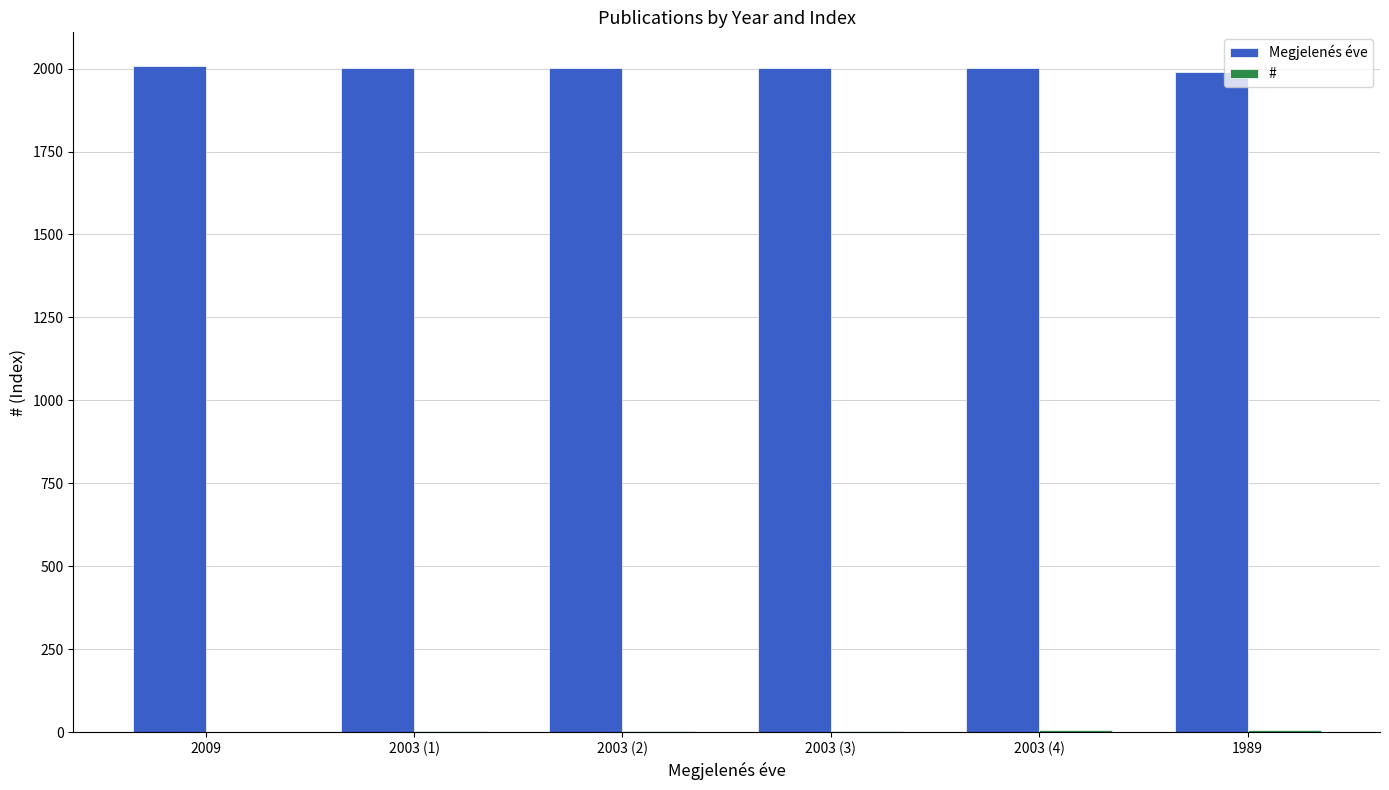

Which label corresponds to the largest value in the chart?

2009